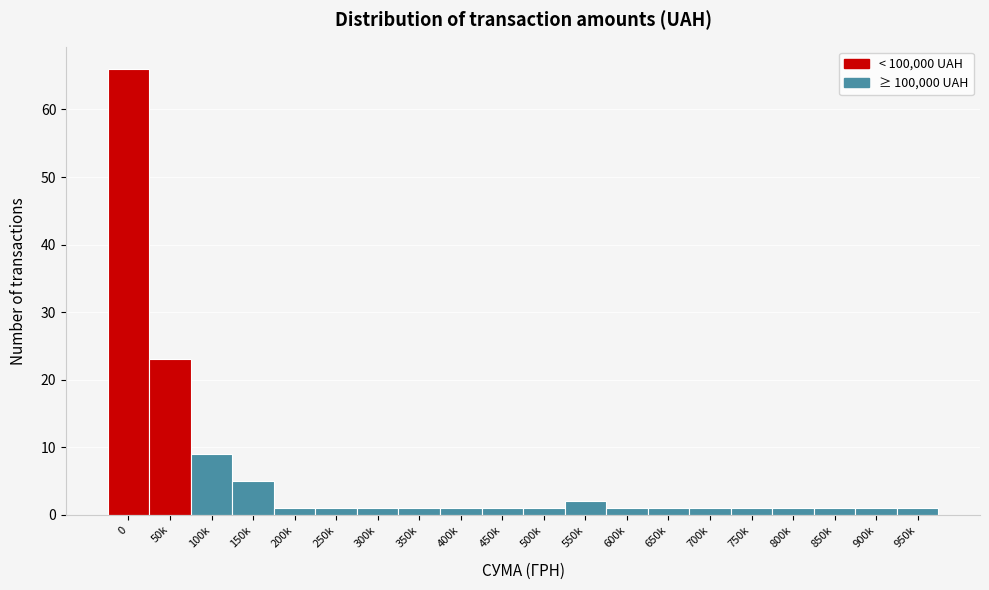

Reading right to left, extract all data points from this chart.

950k=1	900k=1	850k=1	800k=1	750k=1	700k=1	650k=1	600k=1	550k=2	500k=1	450k=1	400k=1	350k=1	300k=1	250k=1	200k=1	150k=5	100k=9	50k=23	0=66